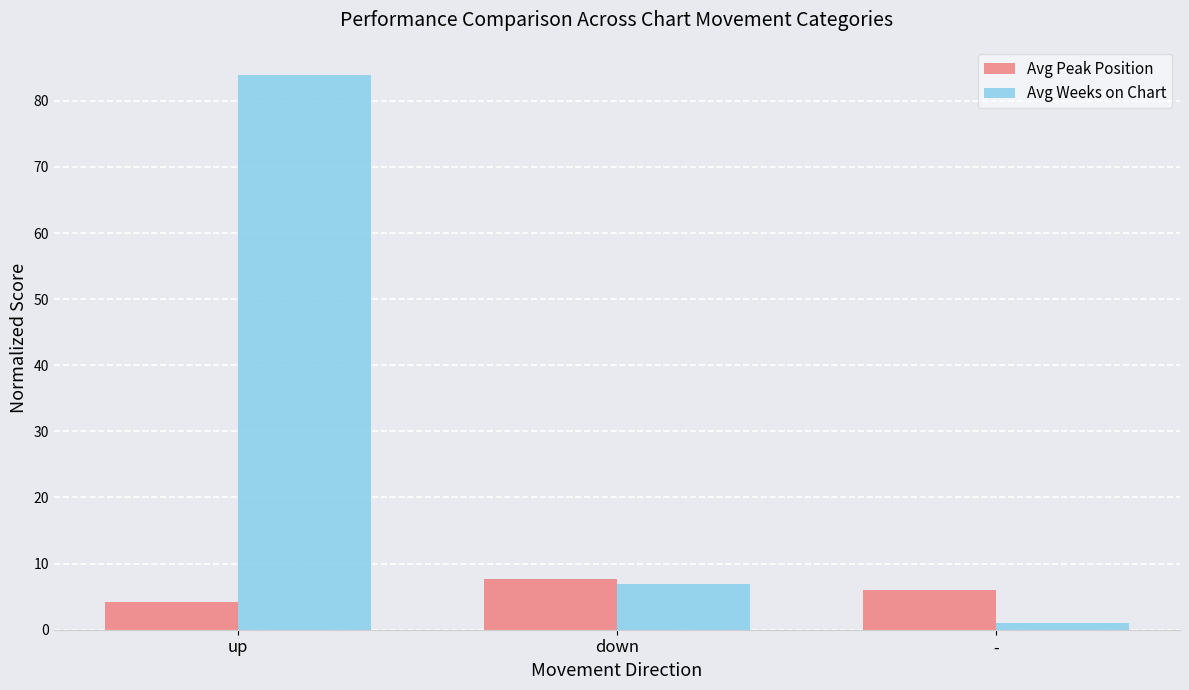

What is the label of the 2nd bar from the right?

down